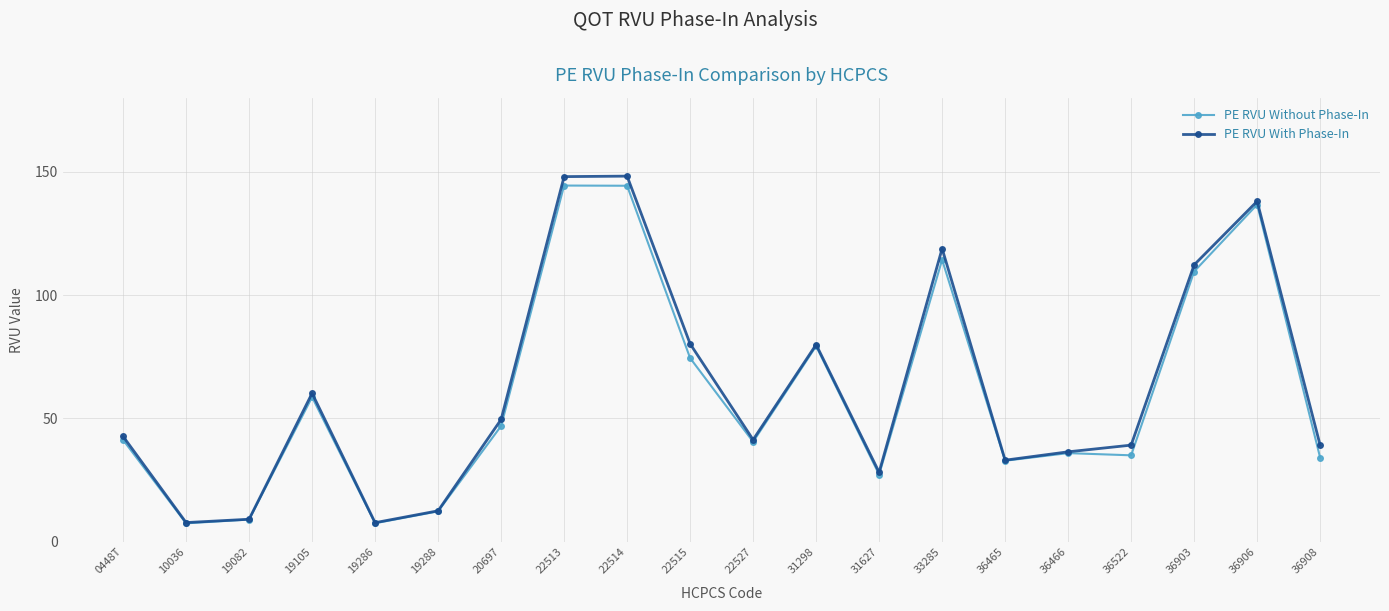

At how many categories does at least one series exceed 47?

9